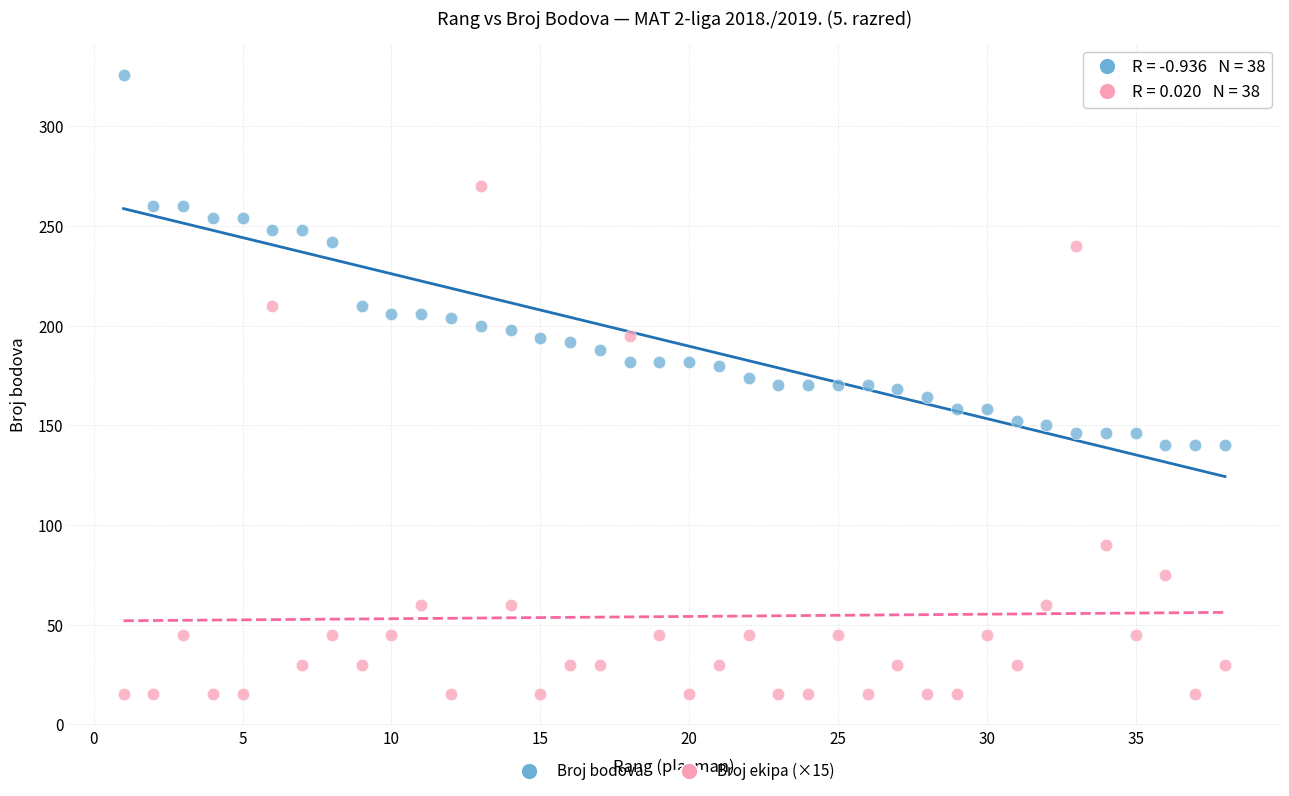

Which series reaches the maximum Y coordinate?

Broj bodova